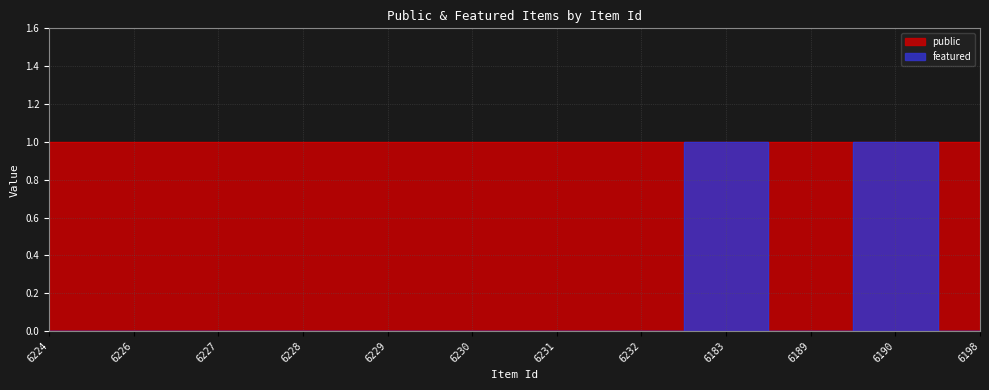

Which label corresponds to the smallest value in the chart?

6224